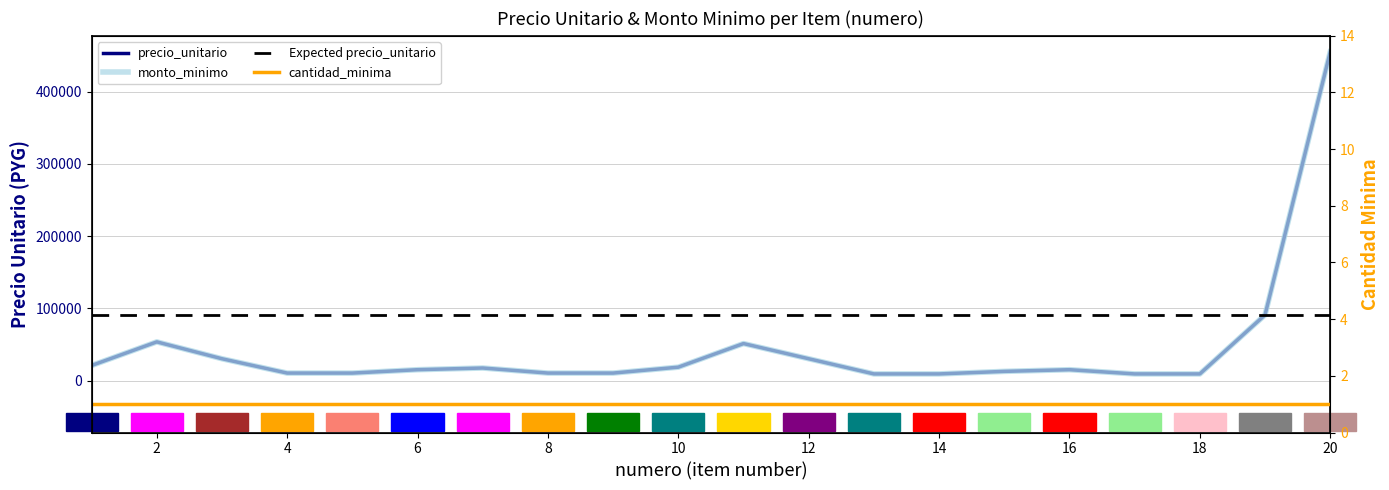

Is it true that precio_unitario equals 17500 at 7?

True